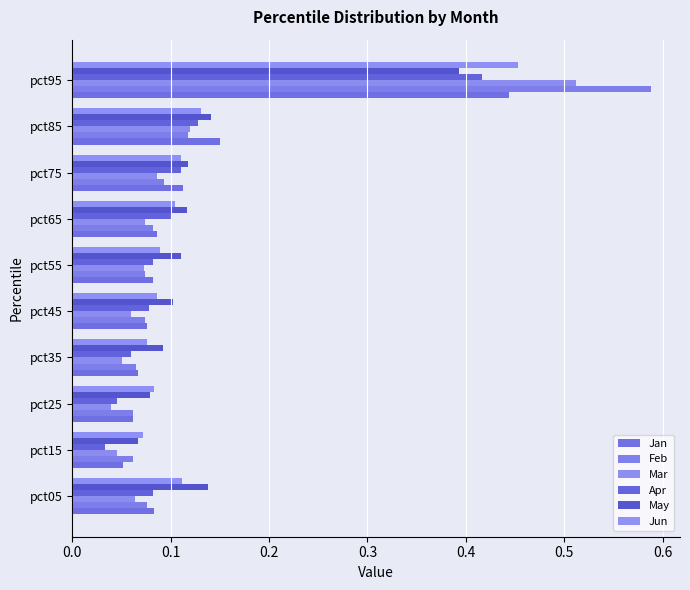

How many distinct data groups are displayed?

6